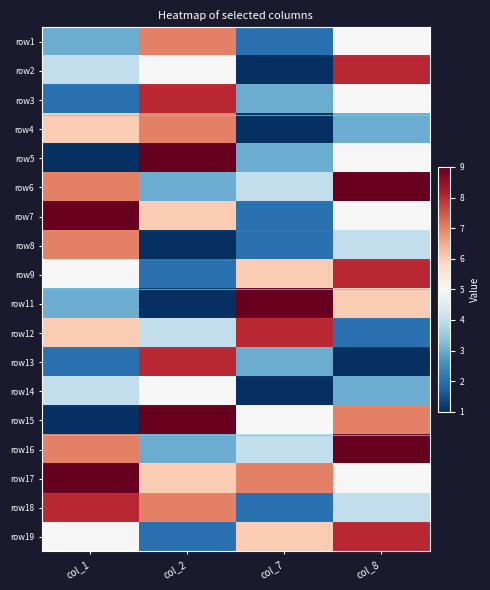

What is the minimum value shown in the chart?

1